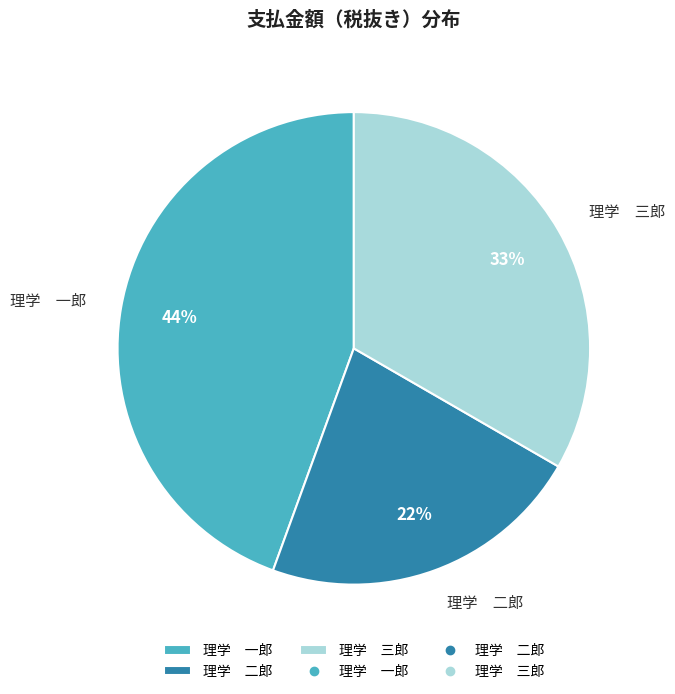

True or false: 理学 一郎 accounts for 44% of the total.

True